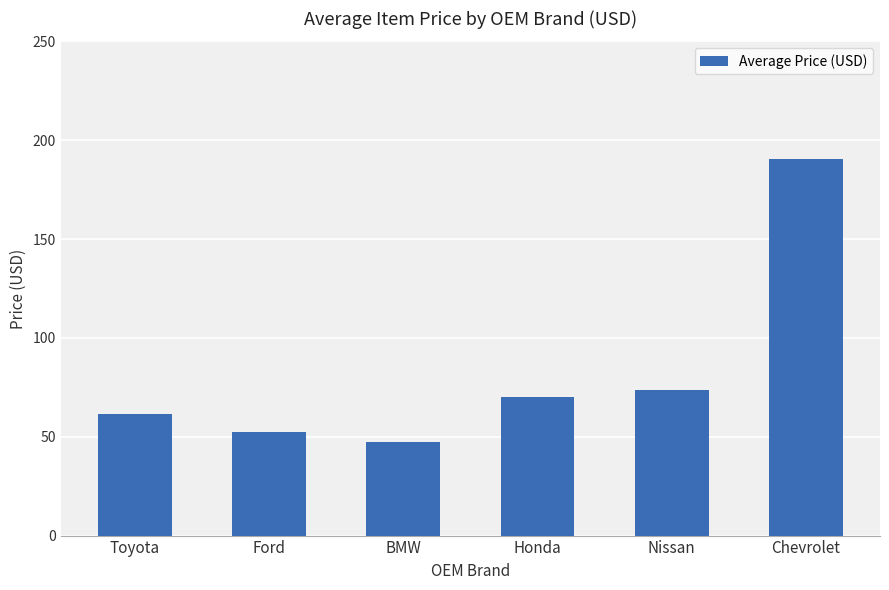

What is the average value?

82.6